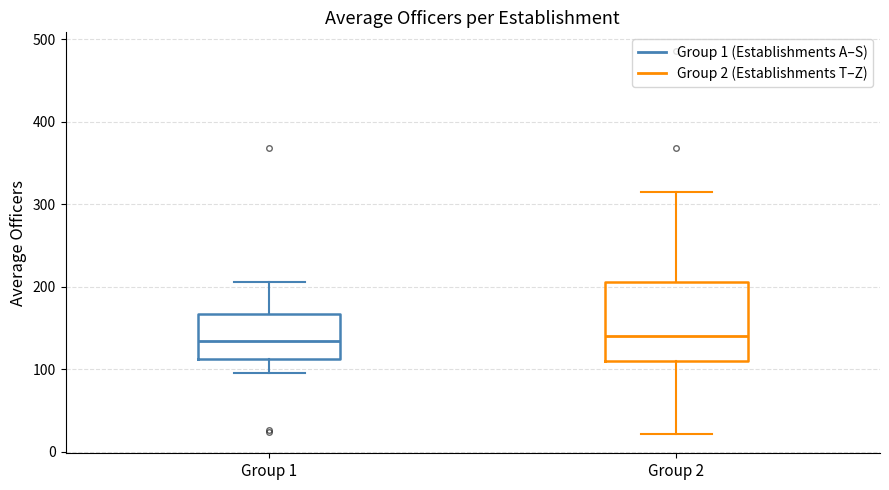

Which box is the tallest, from its lower edge to its upper edge?

Group 2